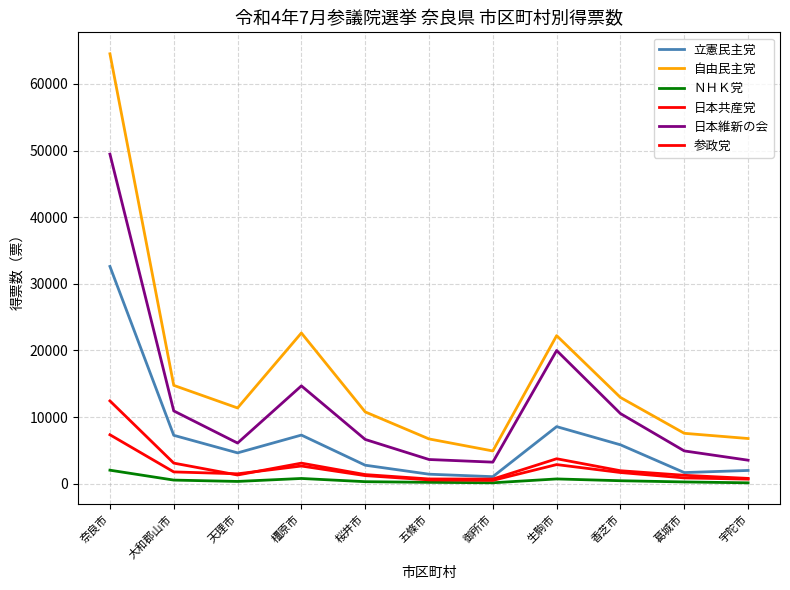

Where is 立憲民主党 nearest to the value 16834?

生駒市